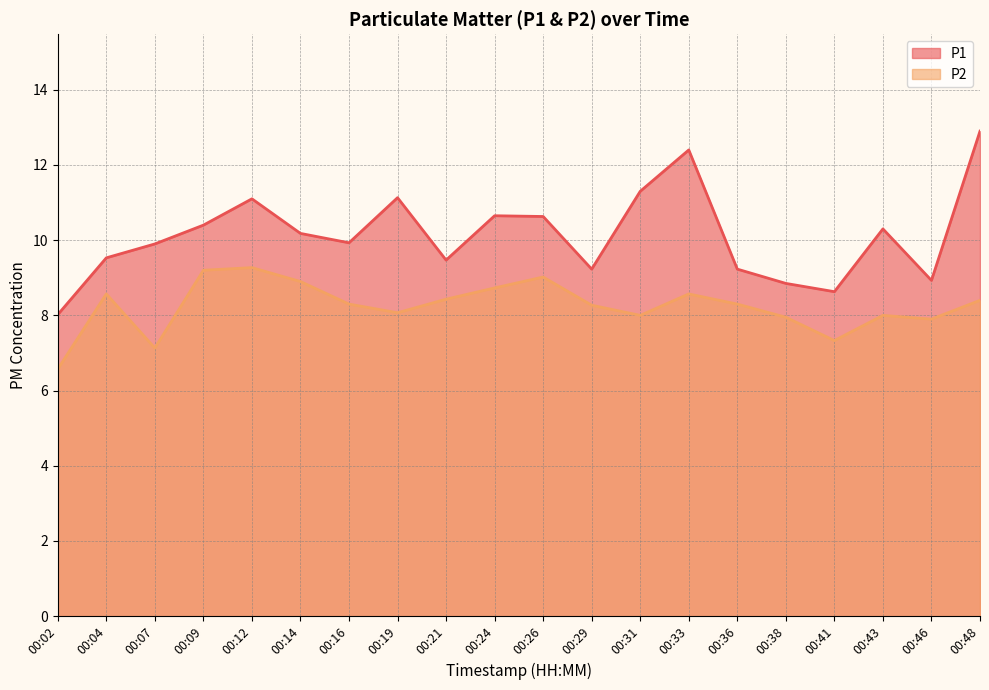

What are all the series names shown in the legend?

P1, P2